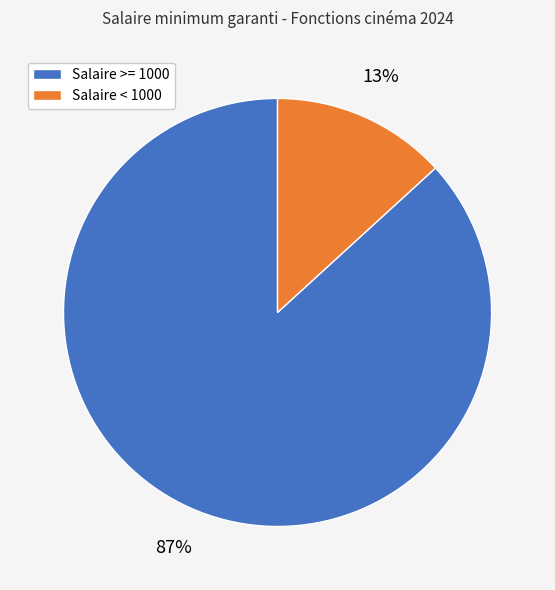

To the nearest percent, what is the difference between the largest and smallest slice percentages?

74%